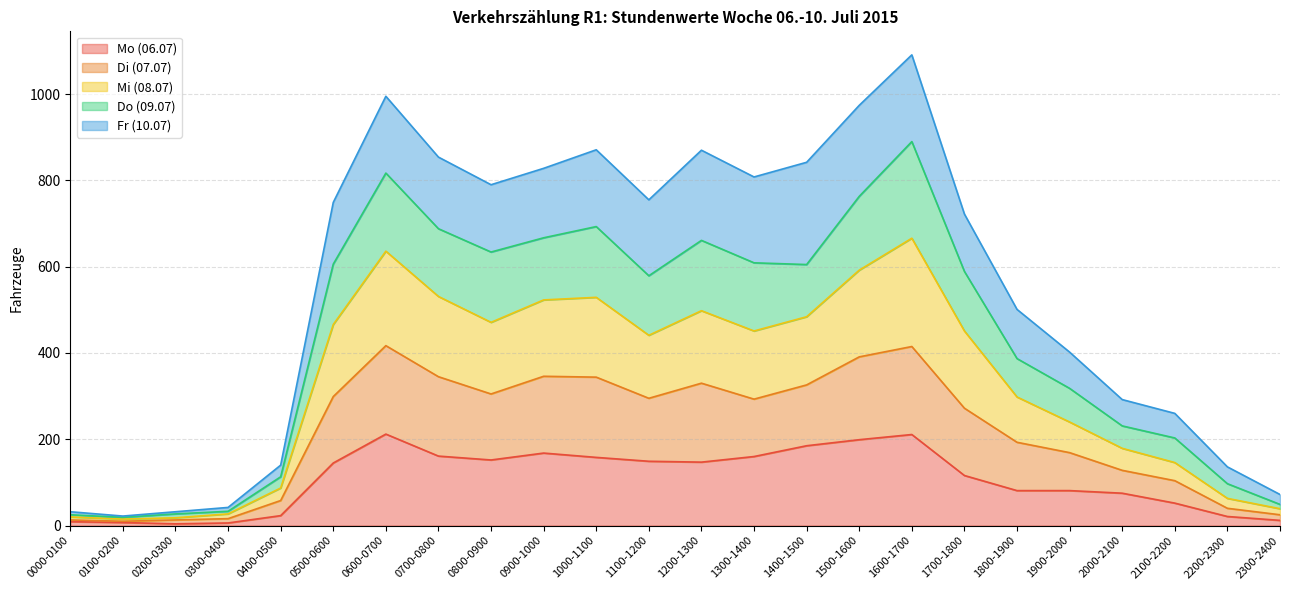

What are all the series names shown in the legend?

Mo (06.07), Di (07.07), Mi (08.07), Do (09.07), Fr (10.07)